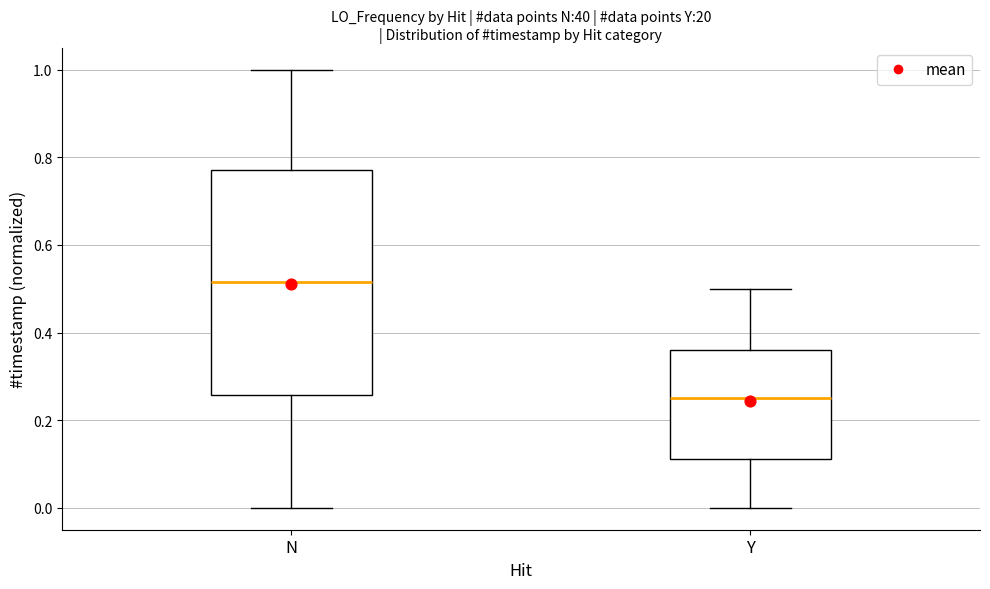

Where is the lower edge of the box for Y on the y-axis? The values are not printed on the chart, so give them approximately, as read against the axis.

0.12